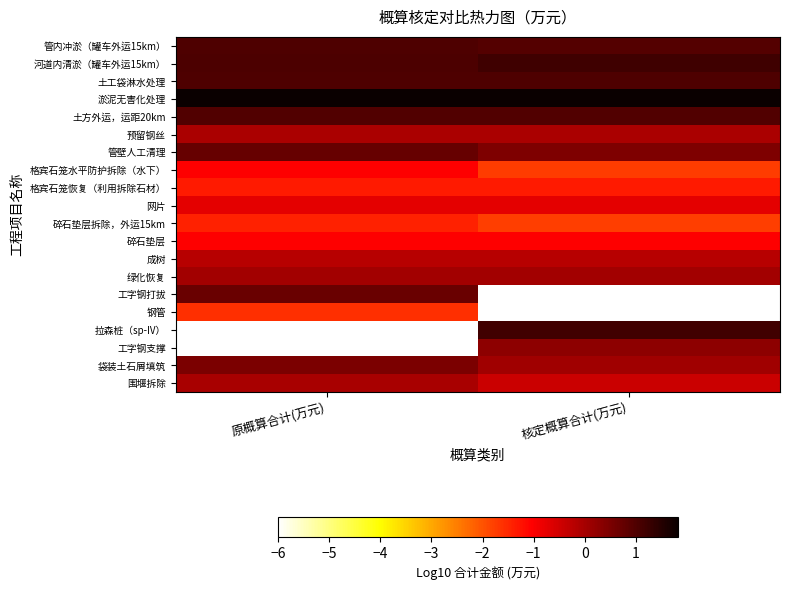

At which category is the sum across all series the highest?

核定概算合计(万元)